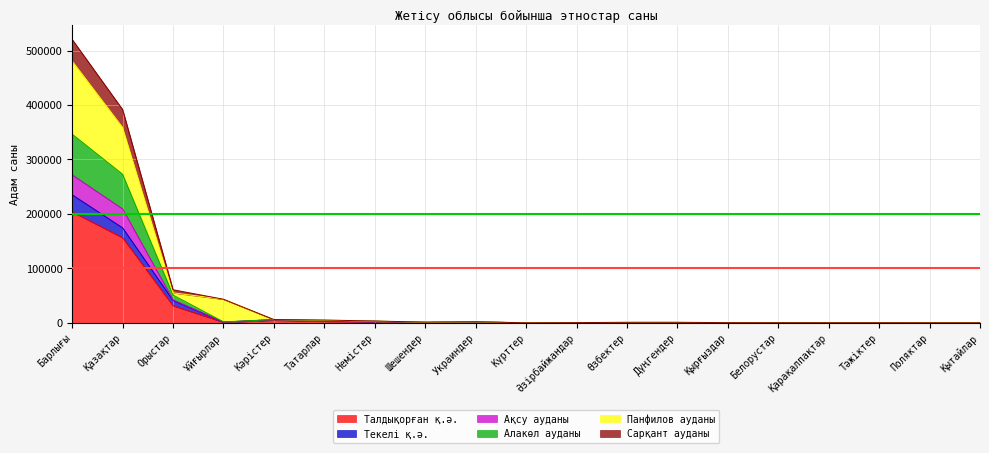

Is the value of Сарқант ауданы at Қазақтар greater than the value of Талдықорған қ.ә. at Қарақалпақтар?

Yes